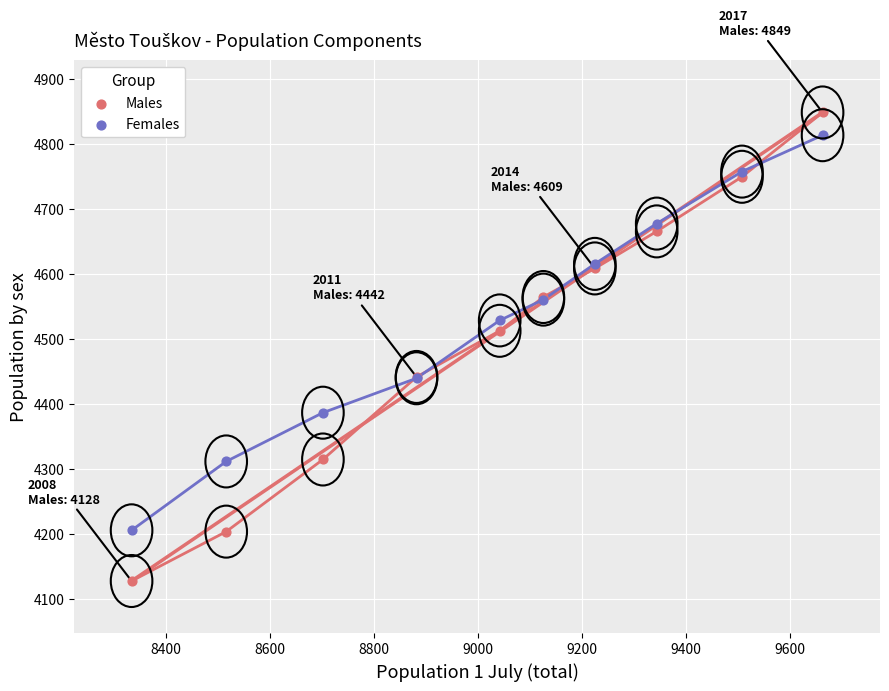

Which series reaches the maximum Y coordinate?

Males